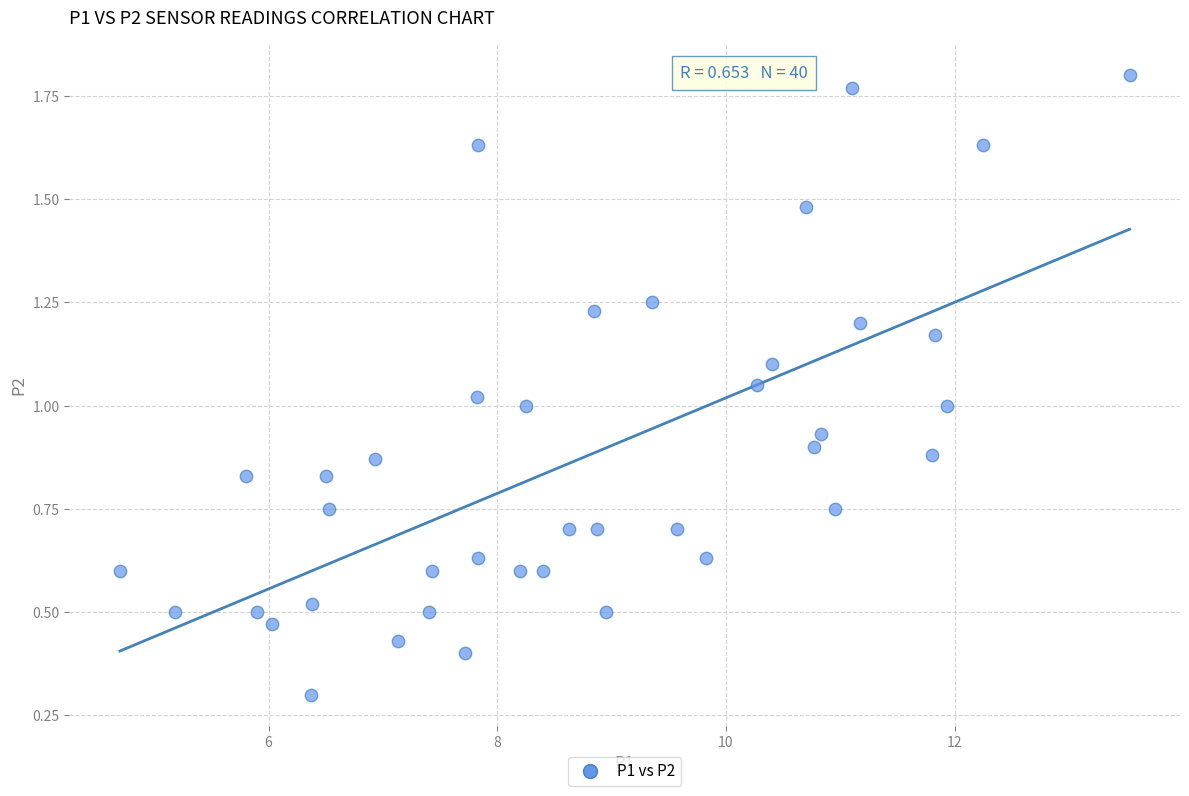

What is the range of X values (max minus min)?

8.8